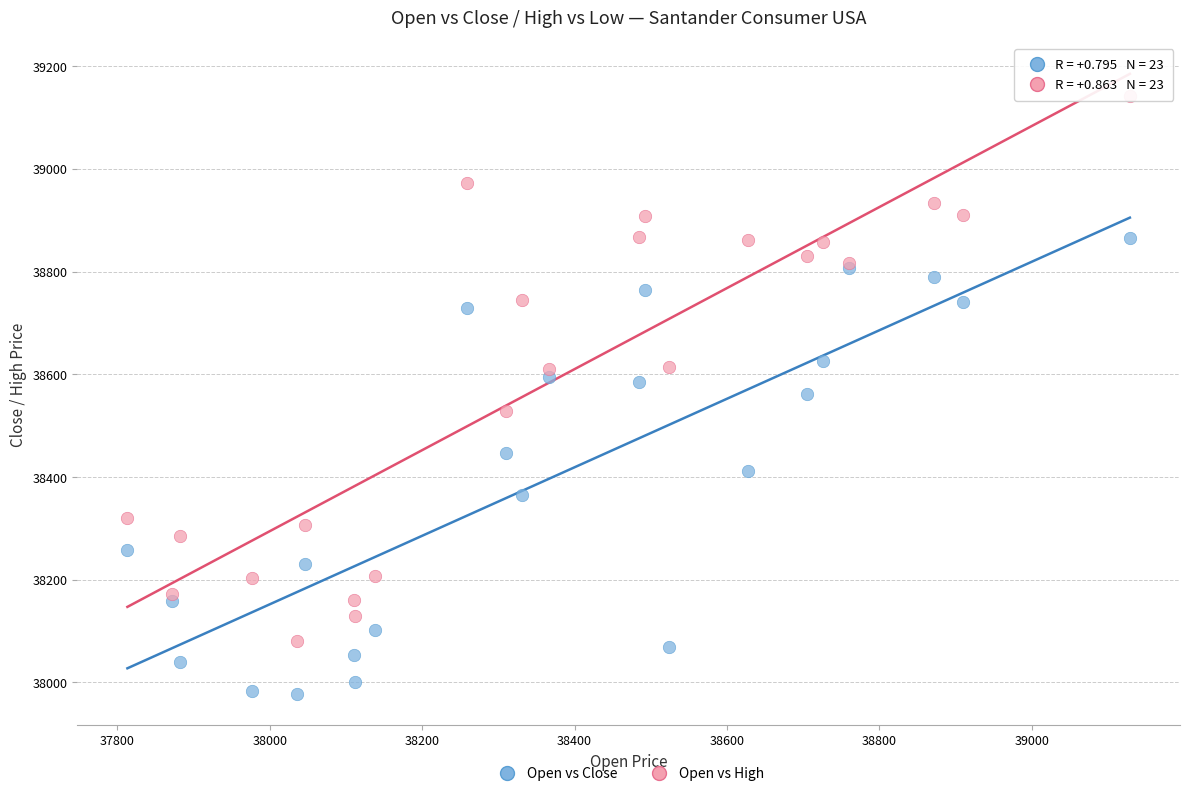

What are all the series names shown in the legend?

Open vs Close, Open vs High